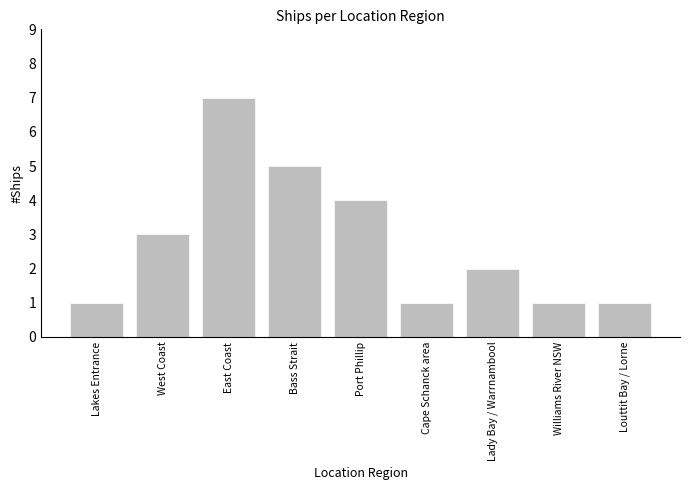

What is the difference between the maximum and minimum values?

6